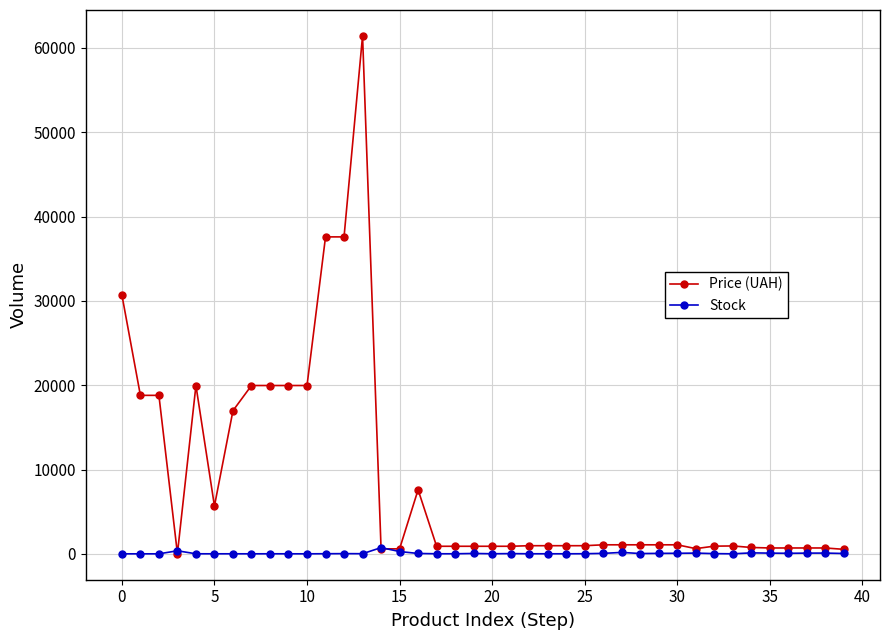

Which series has the widest spread of values?

Price (UAH)